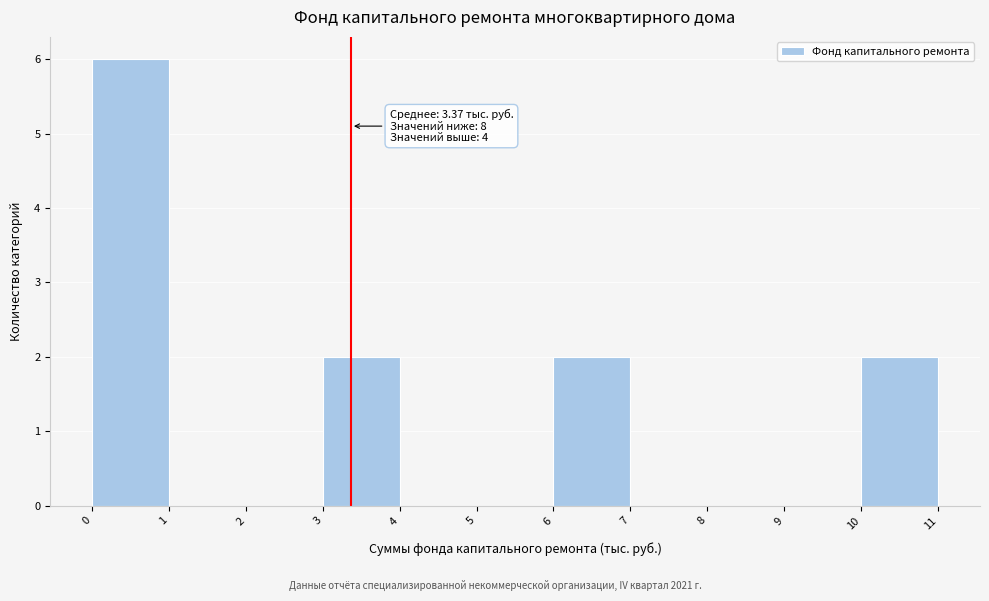

Which range on the x-axis has the tallest bar?

0 to 1